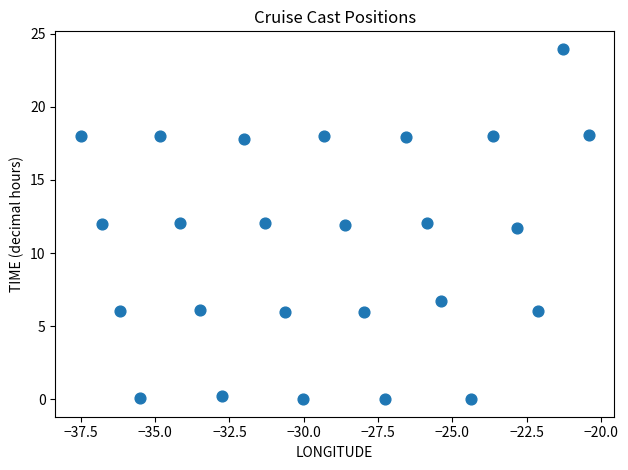

What is the range of X values (max minus min)?

17.1